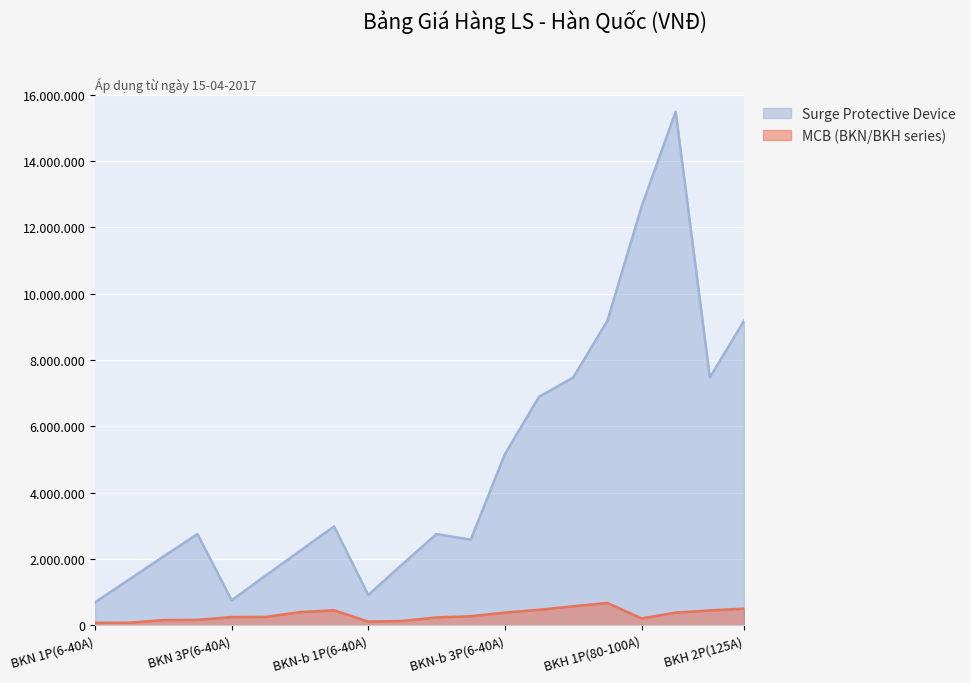

At which category does the chart reach its minimum across all series?

BKN 1P(6-40A)